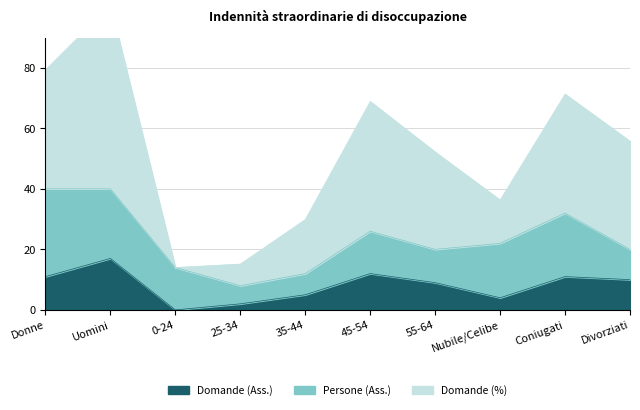

How many interior local valleys does the Domande (%) series have?

2